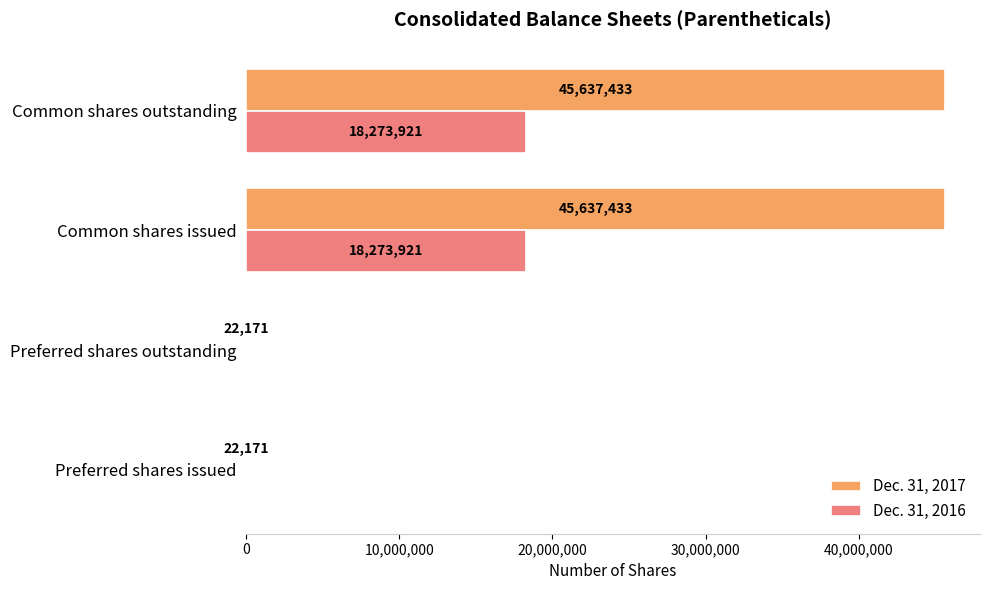

Which series changed the most between Preferred shares outstanding and Common shares issued?

Dec. 31, 2017